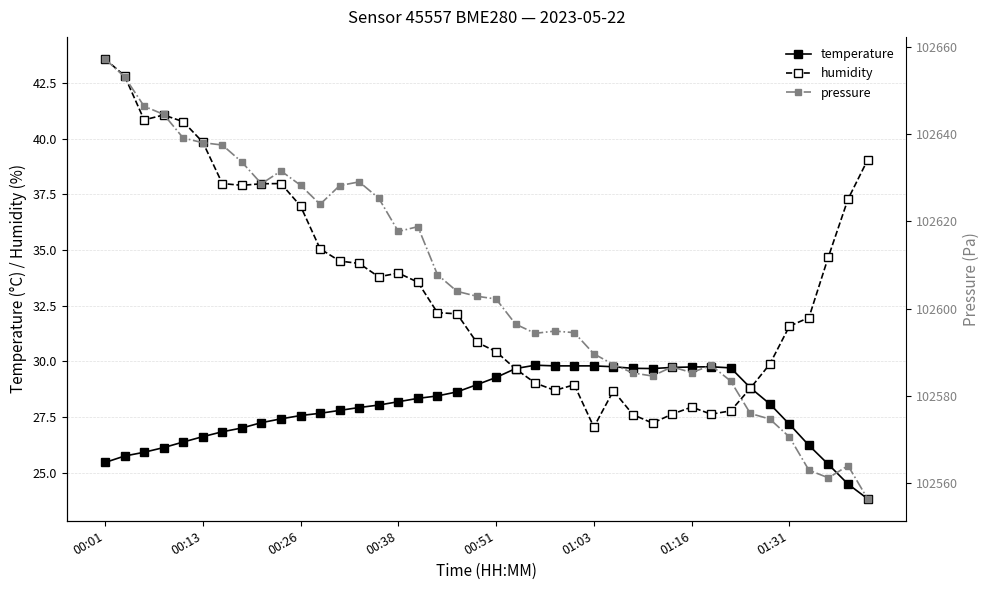

The temperature series shows 38.6 at 00:01. True or false?

False